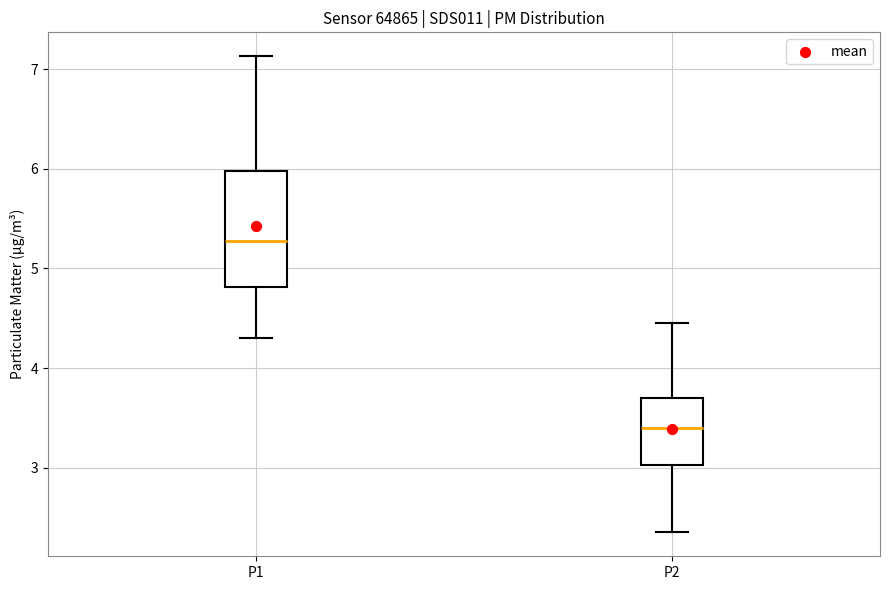

Where is the lower edge of the box for P2 on the y-axis? The values are not printed on the chart, so give them approximately, as read against the axis.

3.0